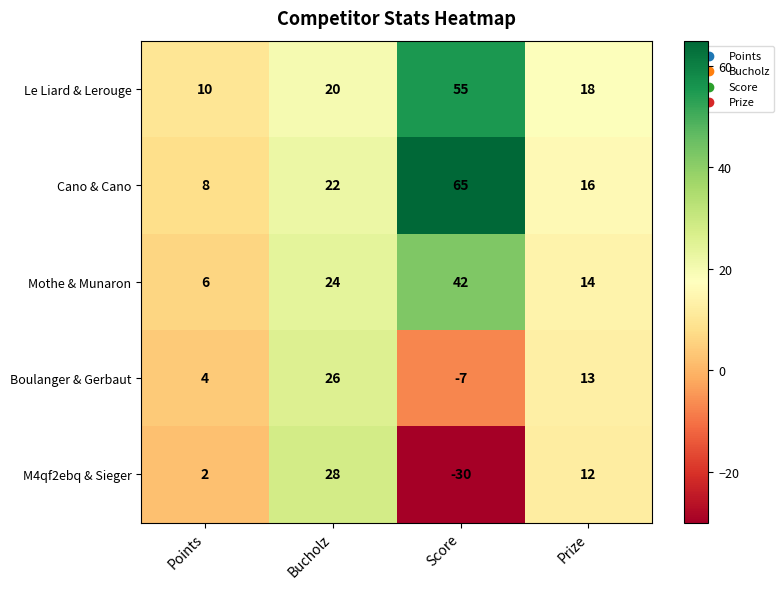

What is the average value of the Cano & Cano series?

28